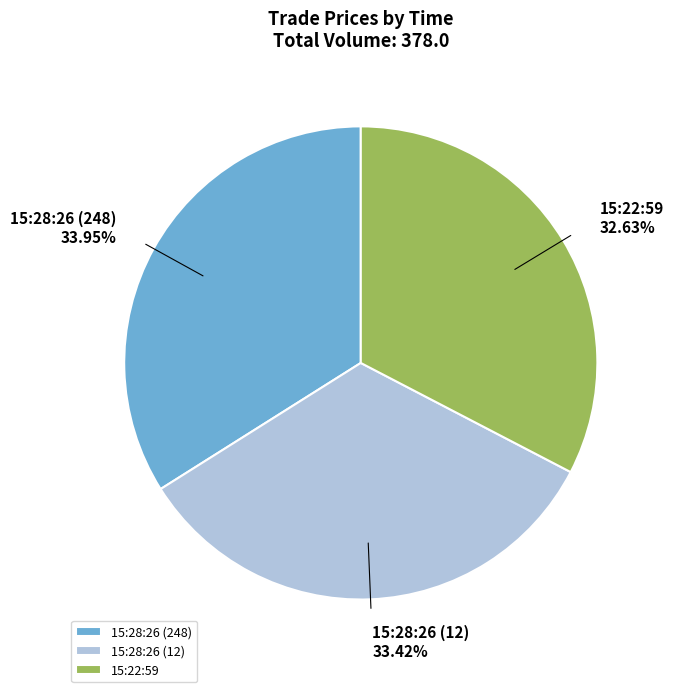

Count the number of slices in the pie.

3